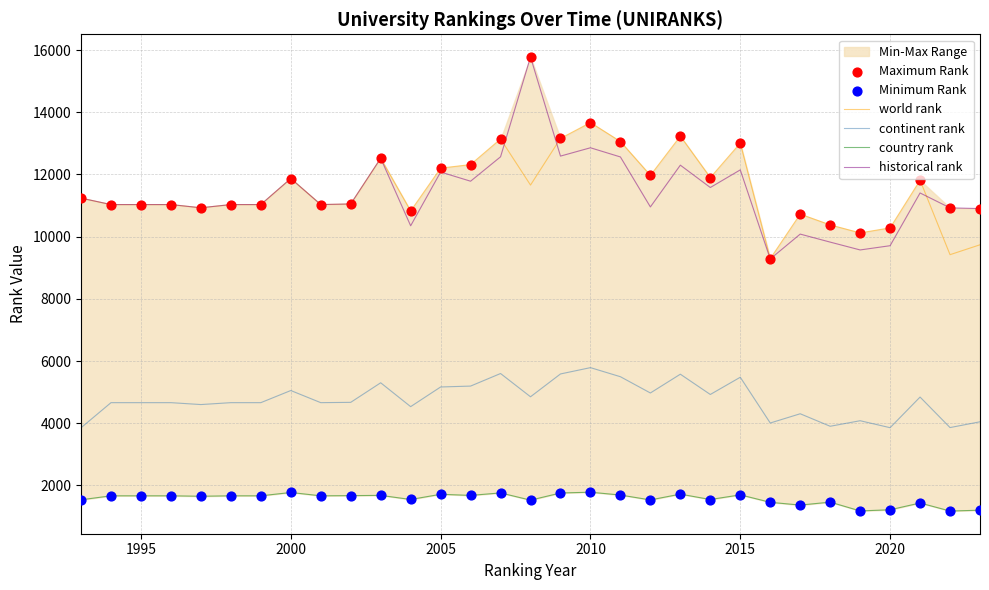

At how many categories does at least one series exceed 14486?

1